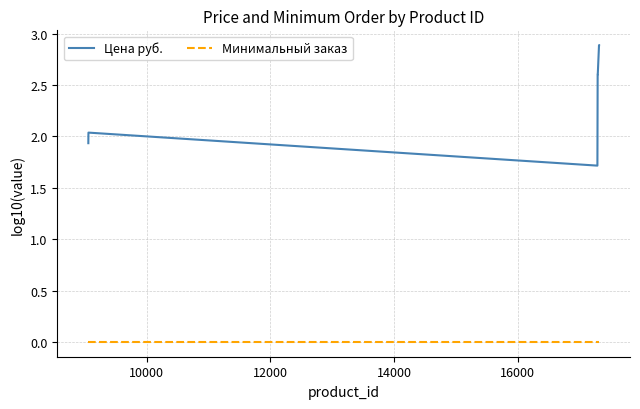

What is the difference between the maximum and minimum values in the Цена руб. series?

1.2